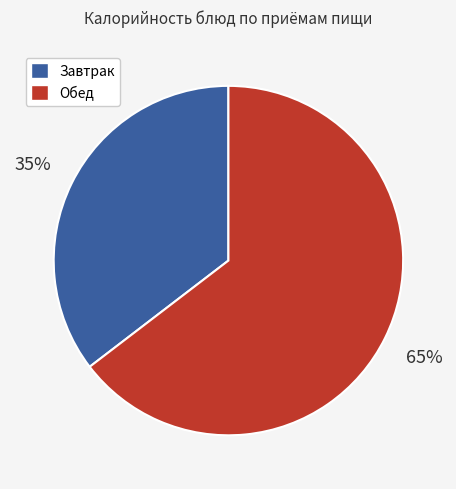

To the nearest percent, what is the average slice percentage?

50%